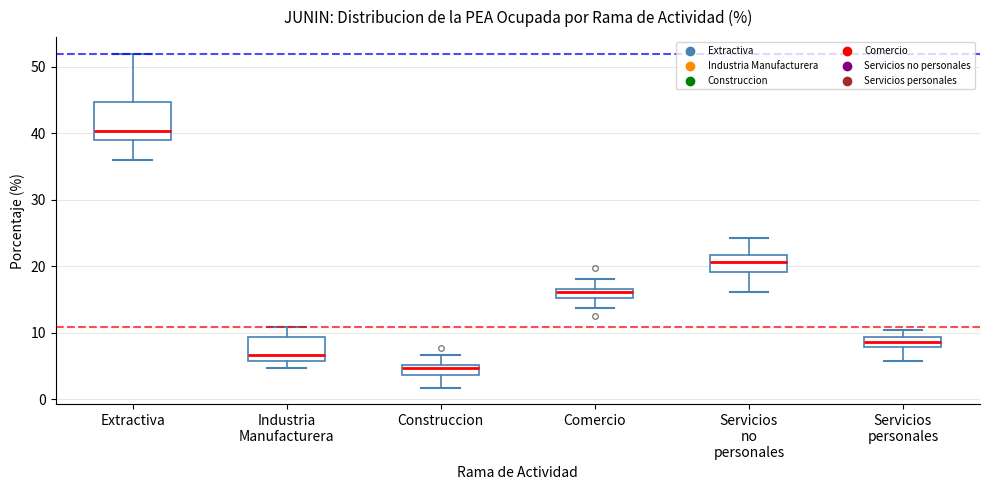

Comparing the boxes themselves (not the whiskers), which one is the tallest?

Extractiva